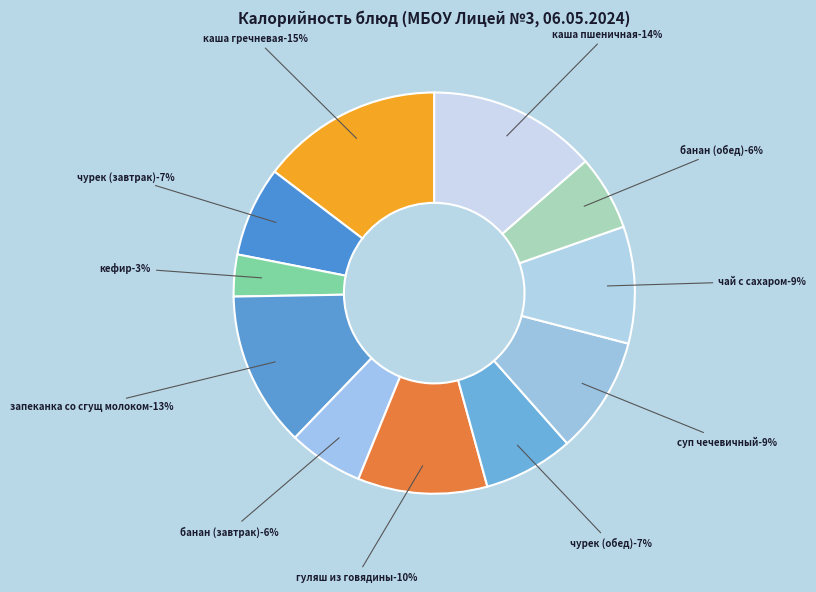

Which slice is the smallest?

кефир